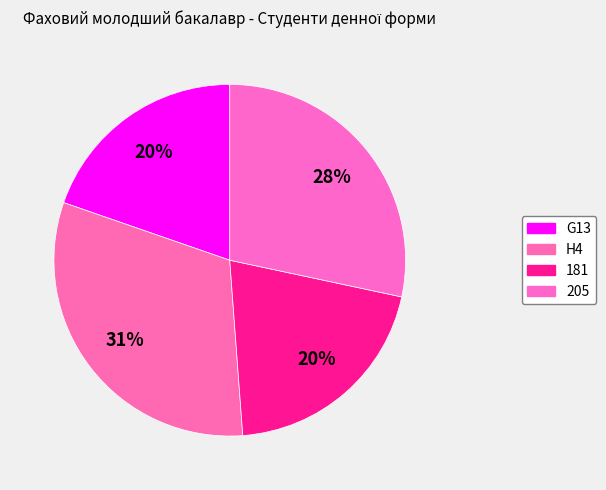

Between 181 and G13, which is larger?

181